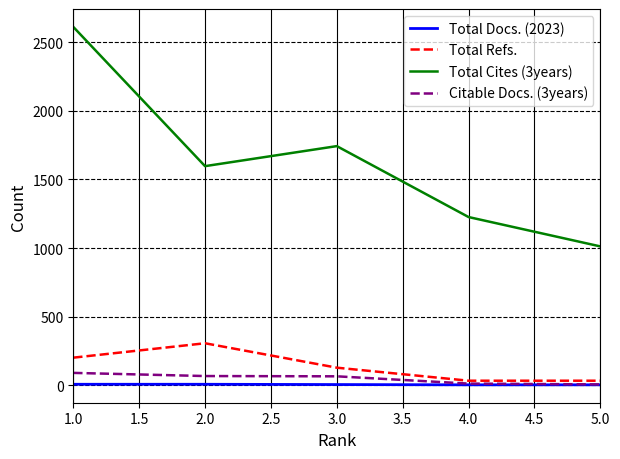

Which series has the largest range (max minus min)?

Total Cites (3years)